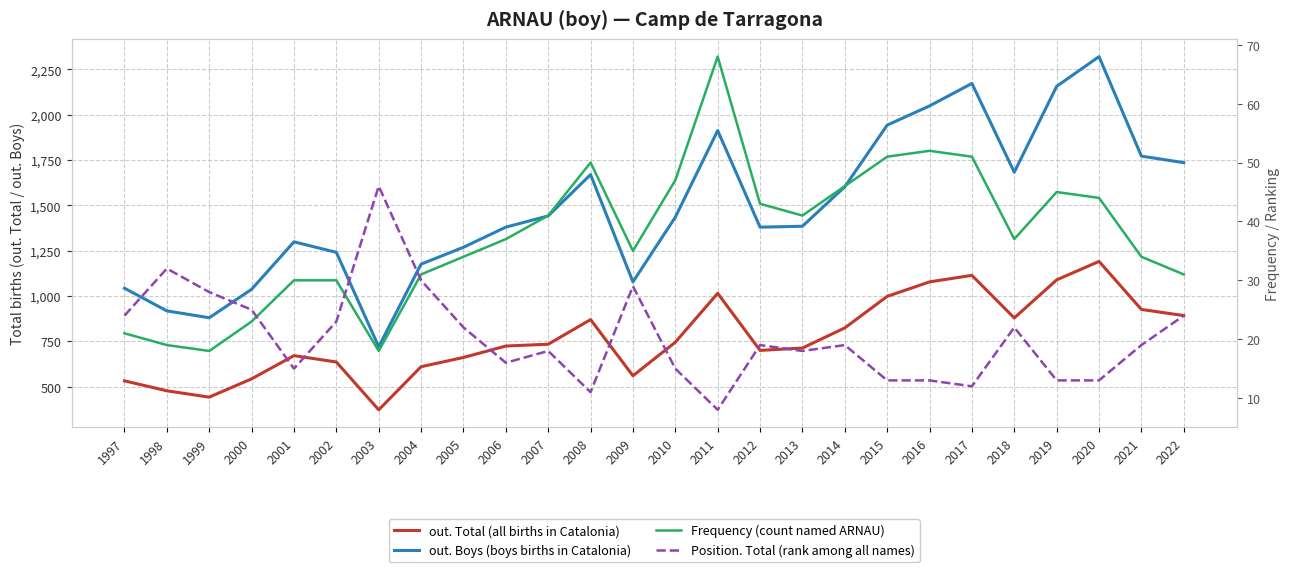

Reading left to right, what are all the values shown in this chart?

out. Total (all births in Catalonia): 532	477	442	543	671	636	372	610	661	724	734	870	560	745	1015	700	713	824	998	1078	1114	879	1089	1191	926	892
out. Boys (boys births in Catalonia): 1043	918	880	1037	1299	1241	720	1176	1269	1380	1442	1670	1078	1435	1913	1380	1385	1603	1943	2049	2173	1683	2157	2321	1772	1736
Frequency (count named ARNAU): 21	19	18	23	30	30	18	31	34	37	41	50	35	47	68	43	41	46	51	52	51	37	45	44	34	31
Position. Total (rank among all names): 24	32	28	25	15	23	46	30	22	16	18	11	29	15	8	19	18	19	13	13	12	22	13	13	19	24